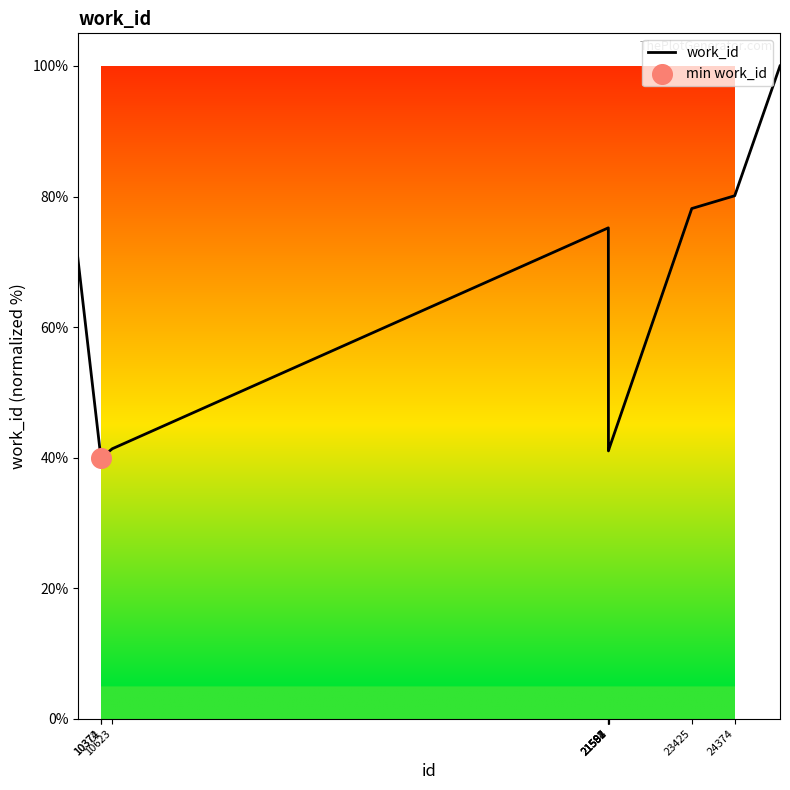

What is the maximum value shown in the chart?

100.0